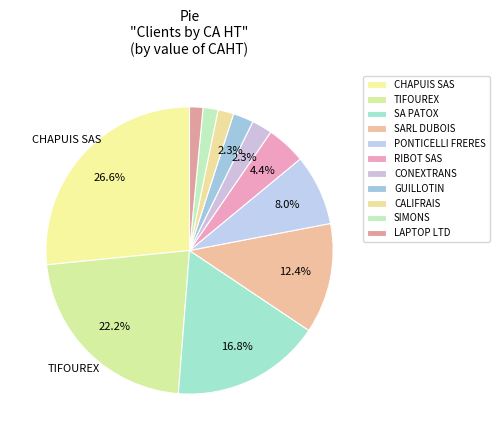

What percentage is NOT represented by SARL DUBOIS?

87.6%